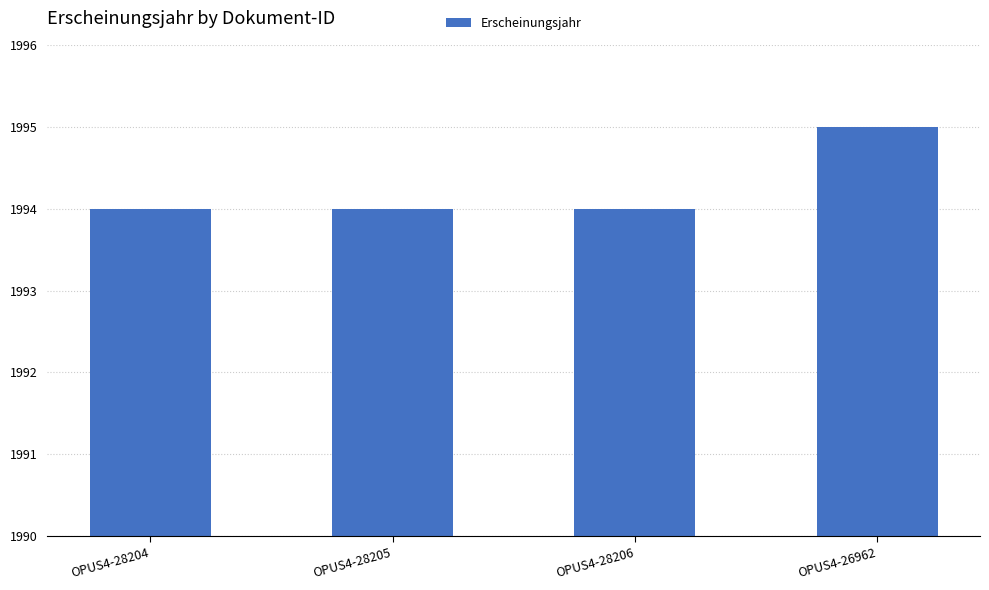

Reading left to right, transcribe all the data shown in this chart.

1994	1994	1994	1995